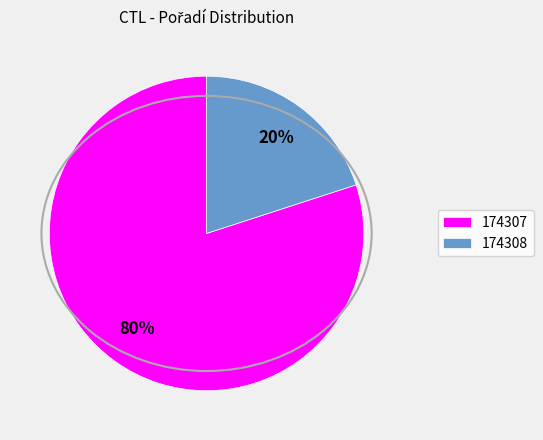

To the nearest percent, what percentage of the pie is 174307?

80%